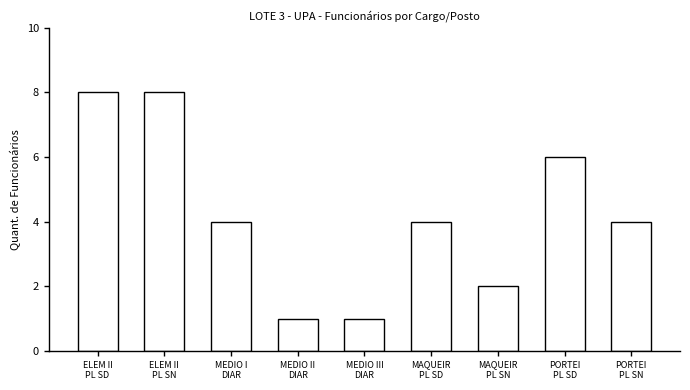

What is the difference between the second highest and second lowest values?

7